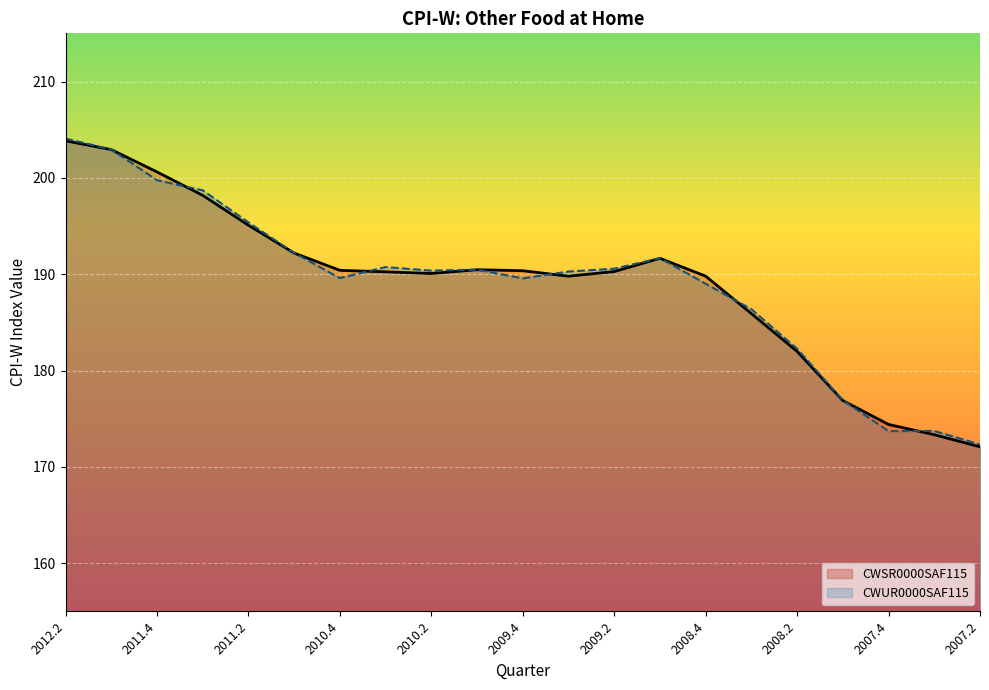

The value of CWSR0000SAF115 at 2008.3 is 303.1. True or false?

False